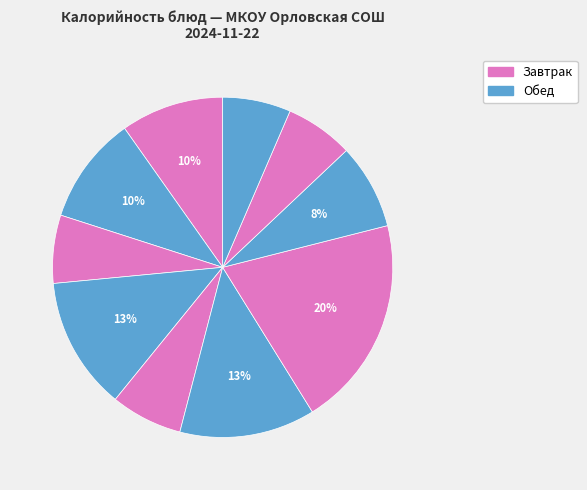

Is there any slice that represents more than half of the pie?

No